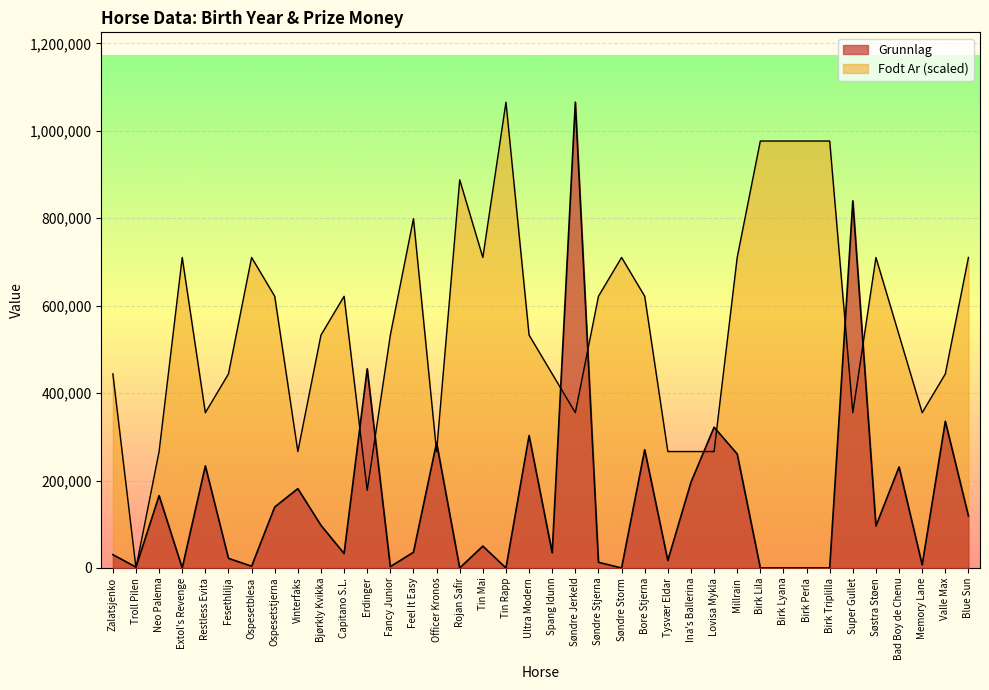

What is the sum of all Fodt Ar values?

21216886.4